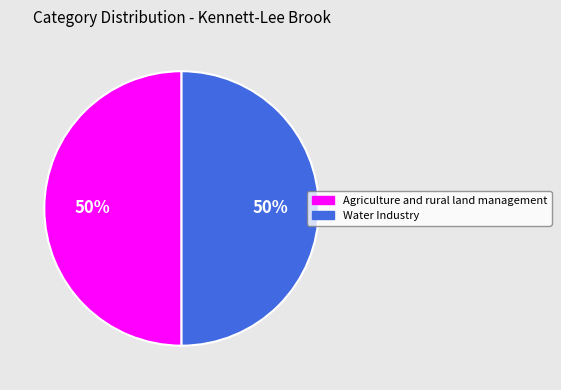

Is it true that Agriculture and rural land management is 63% of the pie?

False